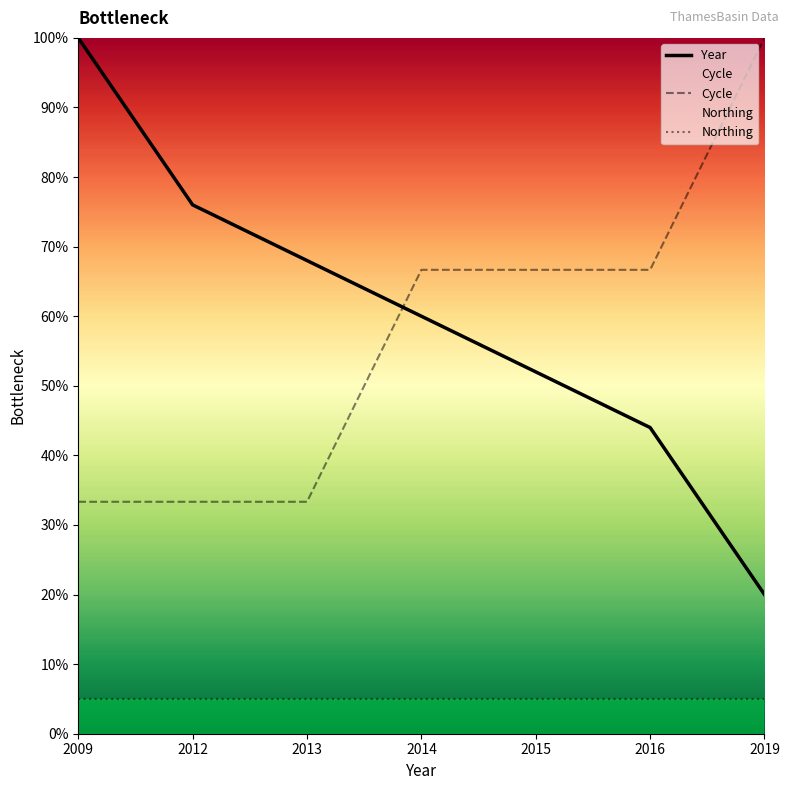

Which category has the highest value in the Year series?

2009